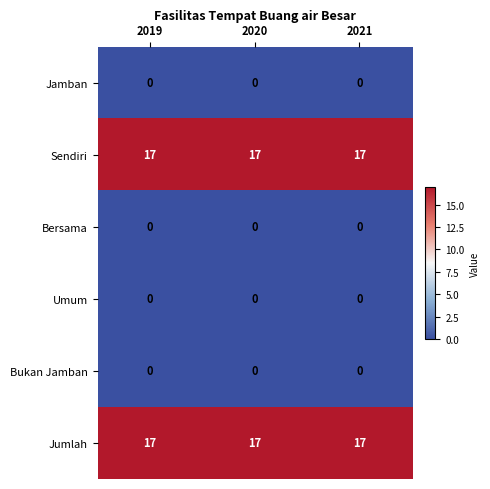

At how many categories does at least one series exceed 11?

3